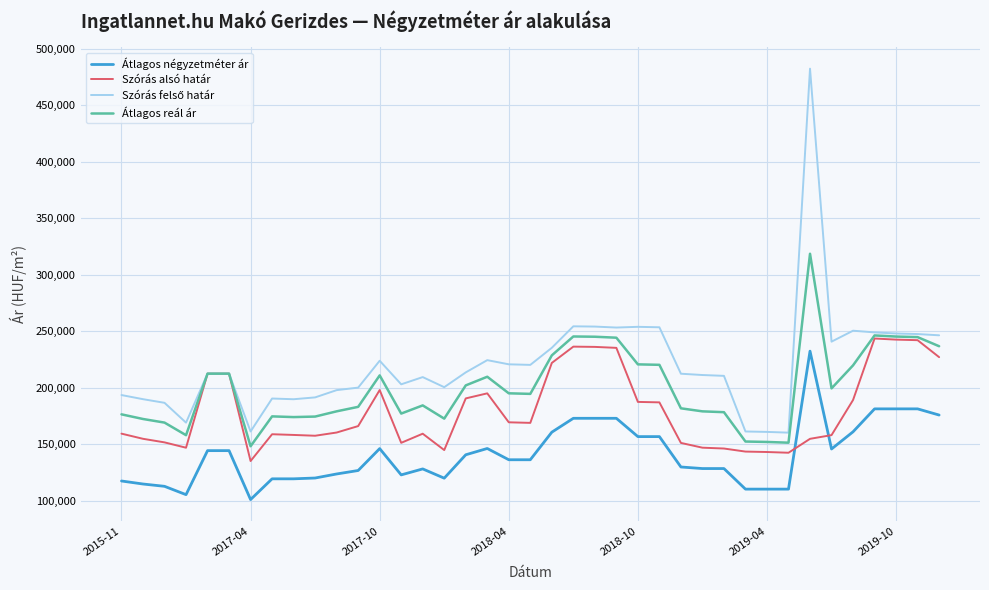

True or false: Átlagos négyzetméter ár and Átlagos reál ár intersect in this chart.

False